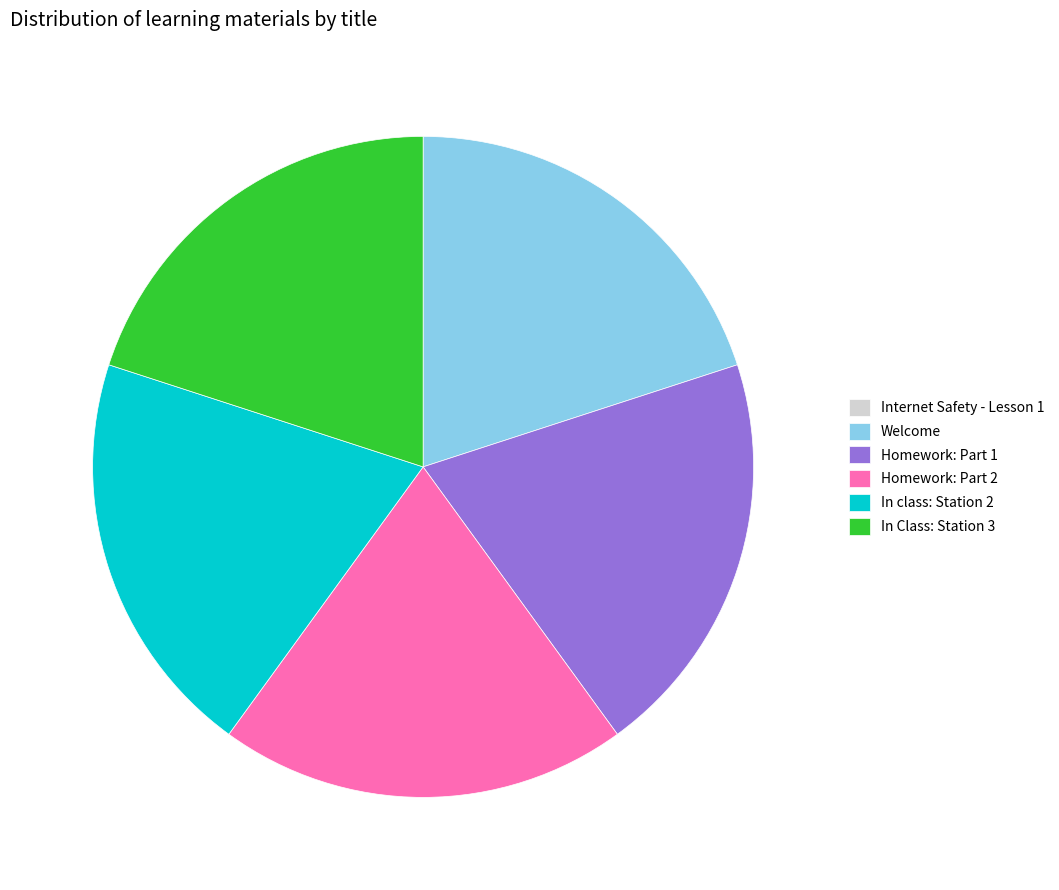

True or false: In class: Station 2 accounts for 14% of the total.

False